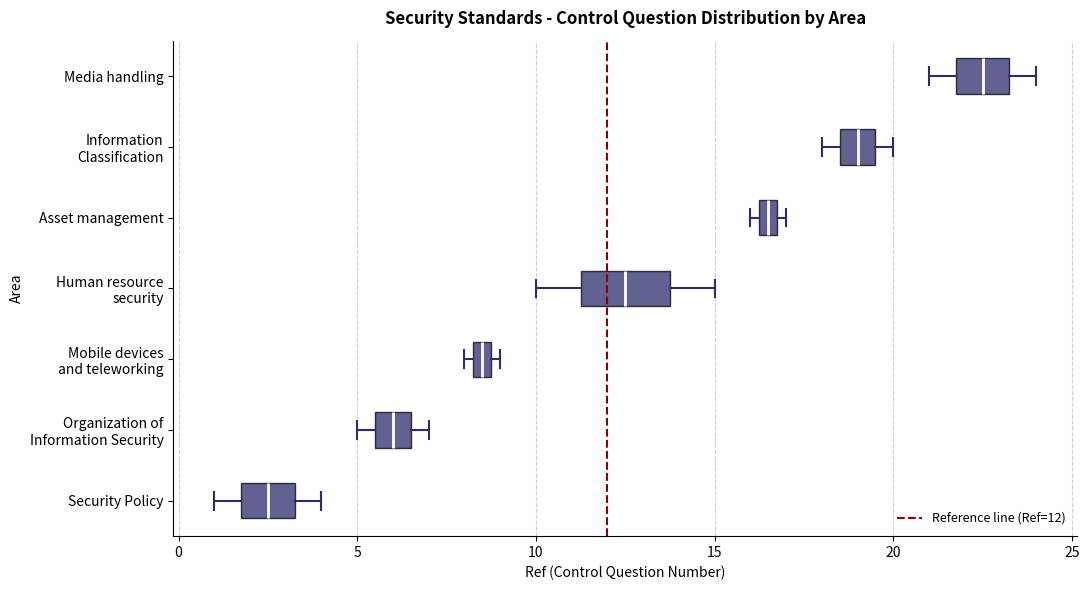

Comparing the boxes themselves (not the whiskers), which one is the widest?

Human resource security